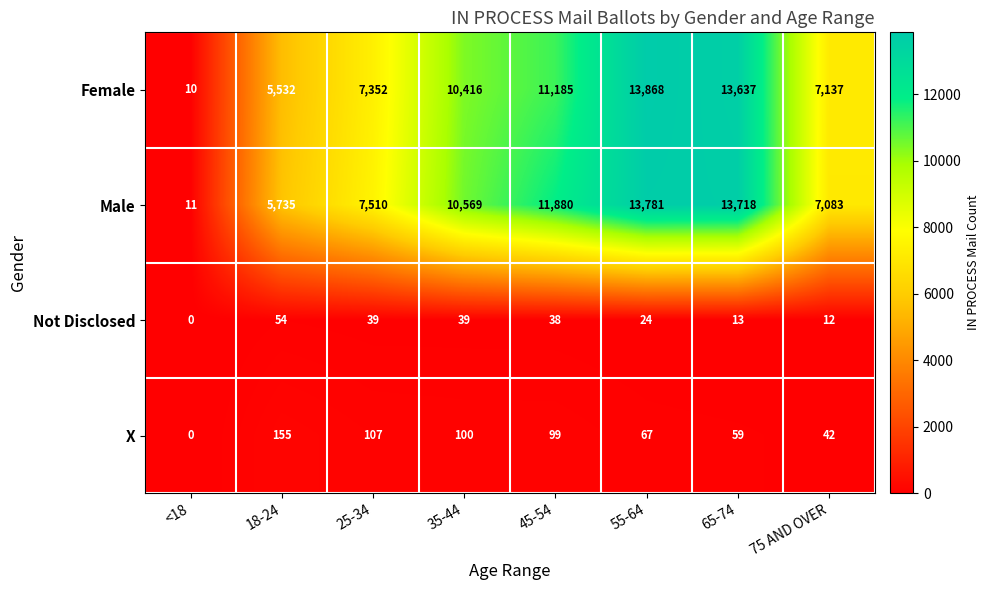

At which category is the sum across all series the highest?

55-64